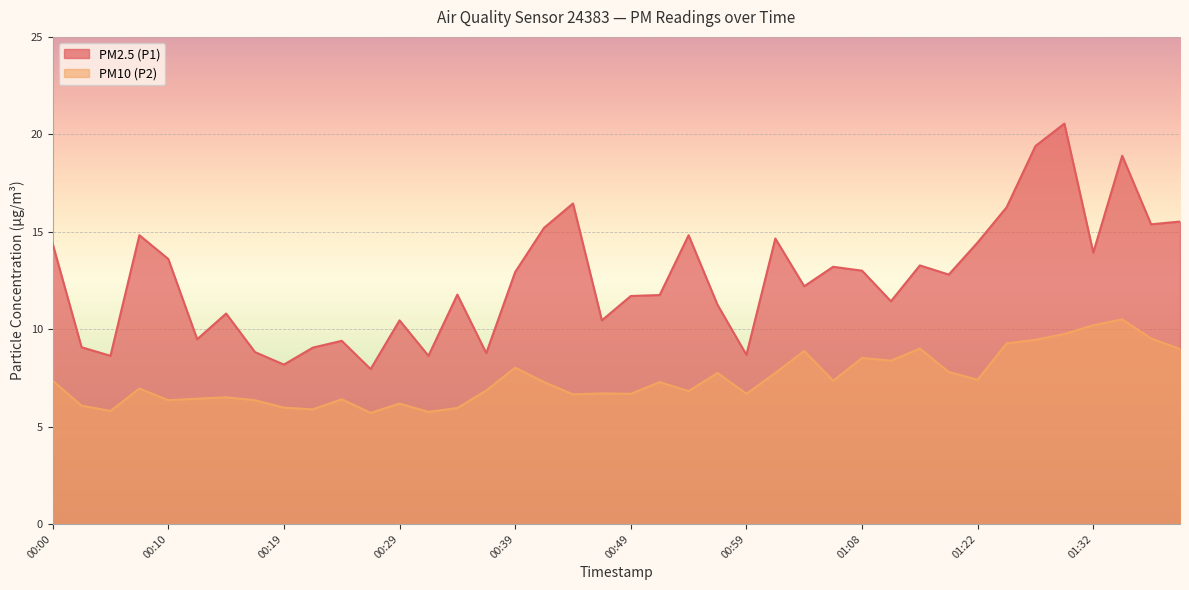

At how many categories does at least one series exceed 5?

40